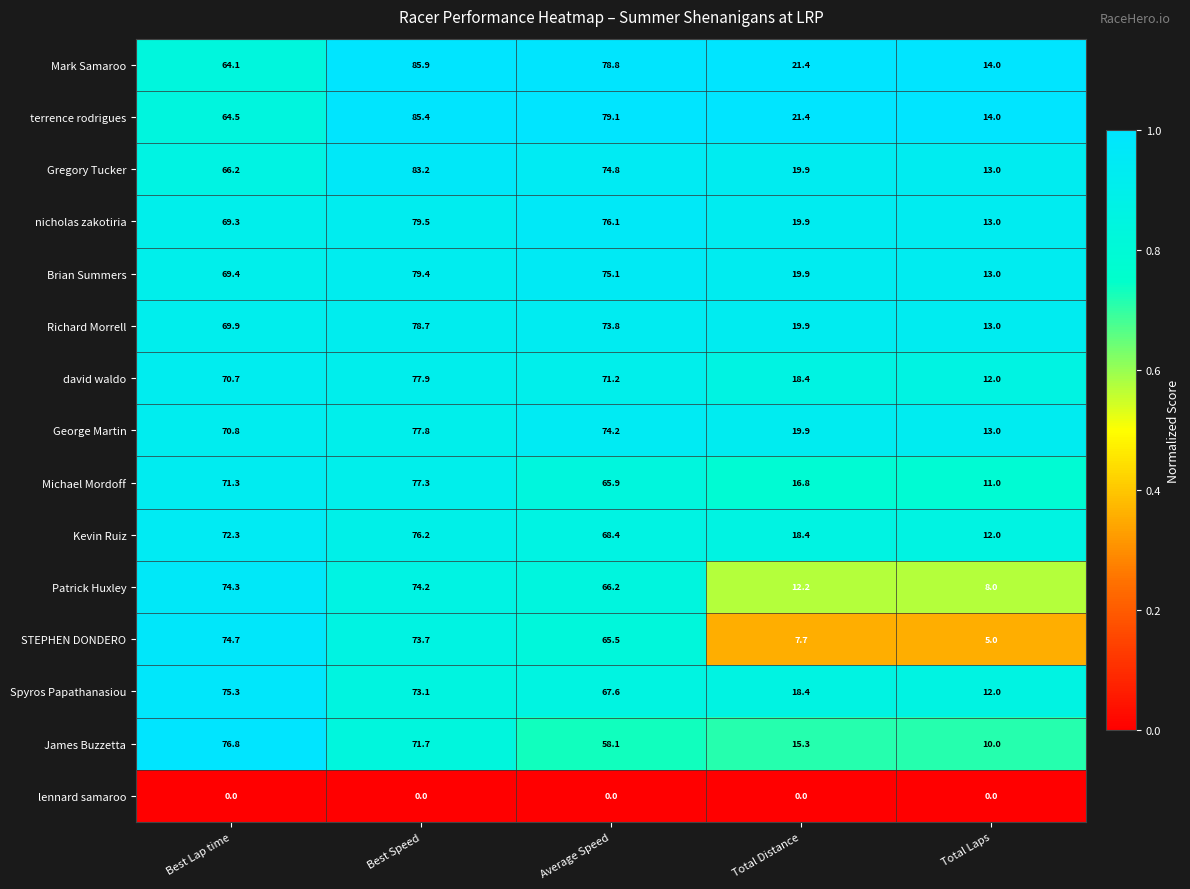

Is it true that terrence rodrigues equals 21.4 at Total Distance?

True